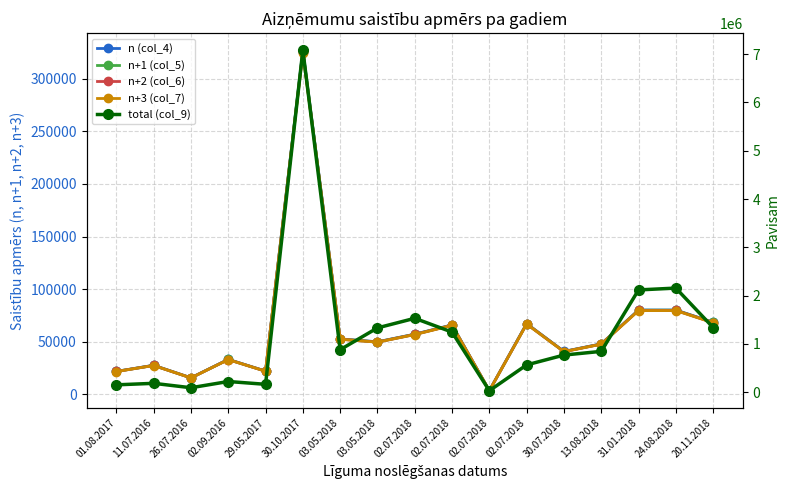

At which label does n+2 (col_6) reach its peak?

30.10.2017